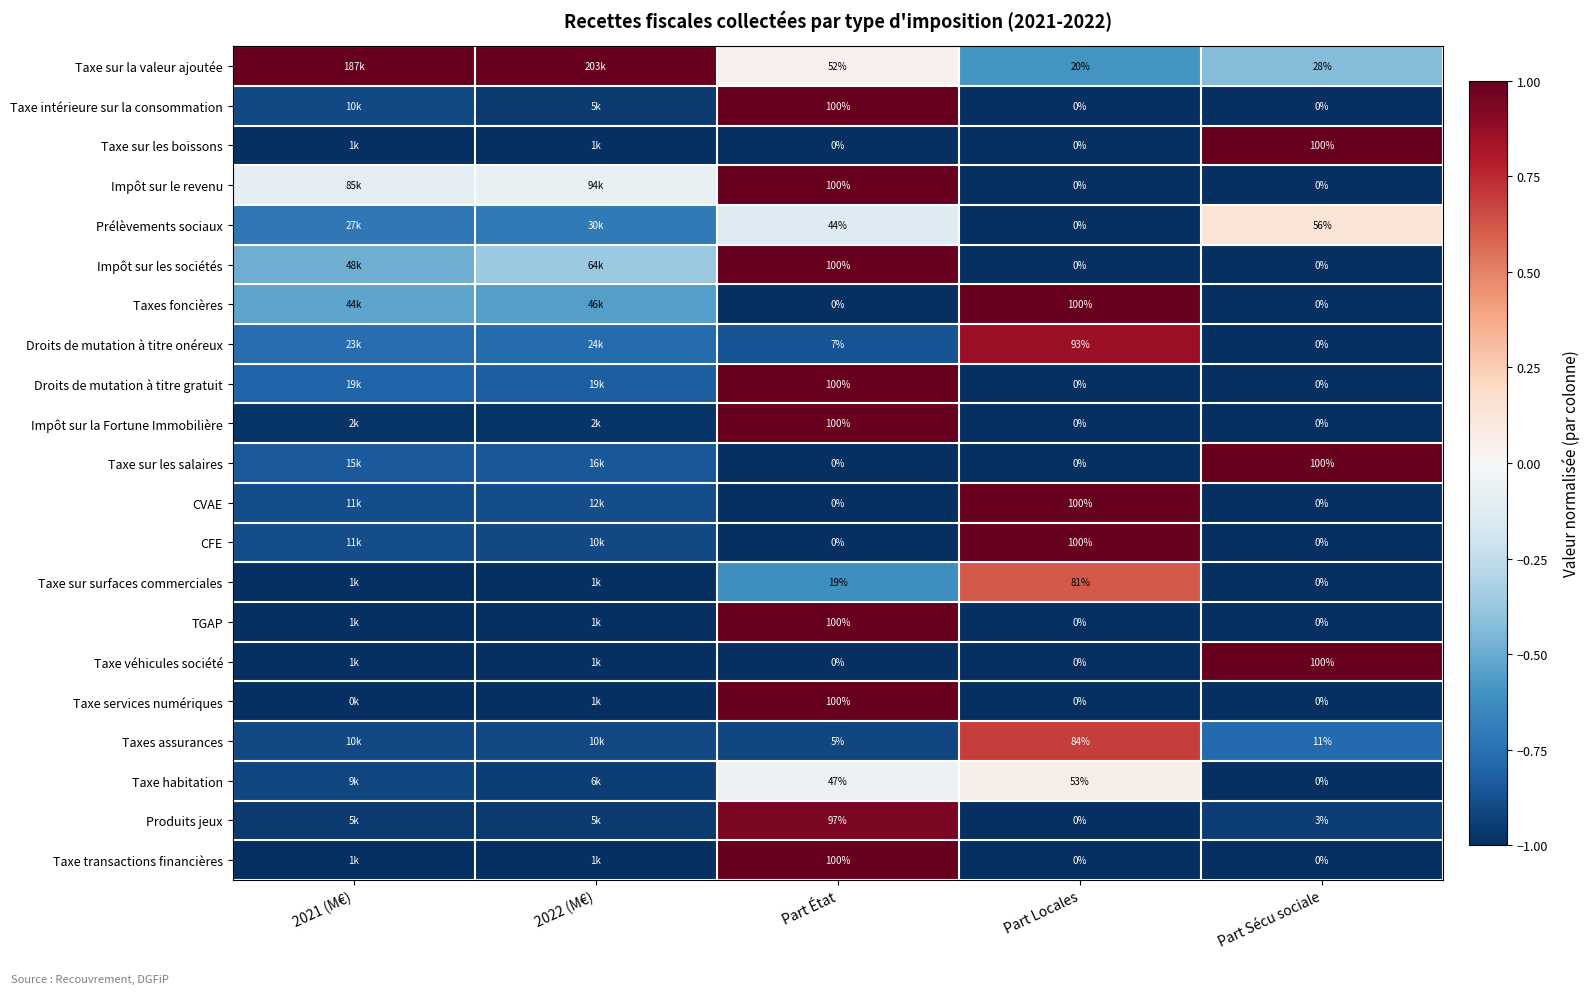

The Taxe intérieure sur la consommation series shows -0.7 at Part Sécu sociale. True or false?

False